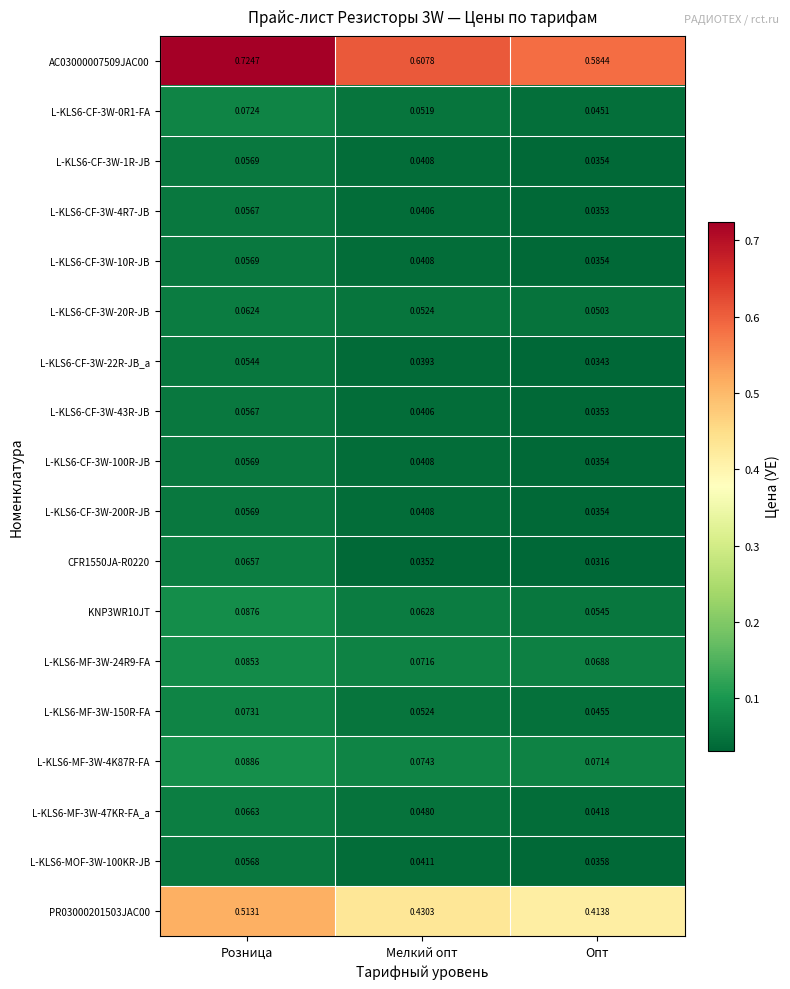

Is the value of L-KLS6-CF-3W-4R7-JB at Мелкий опт greater than the value of L-KLS6-MF-3W-150R-FA at Опт?

No